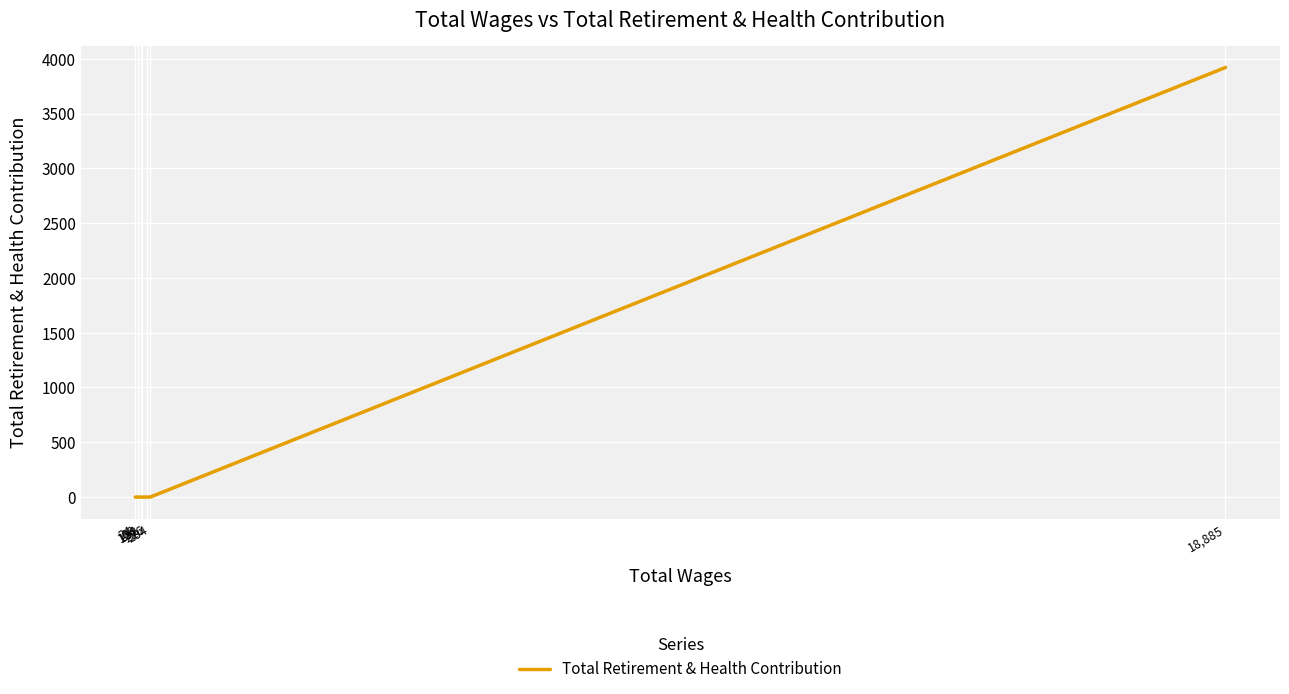

Rank the categories by value from highest to lowest.

18,885, 284, 226, 132, 124, 66, 24